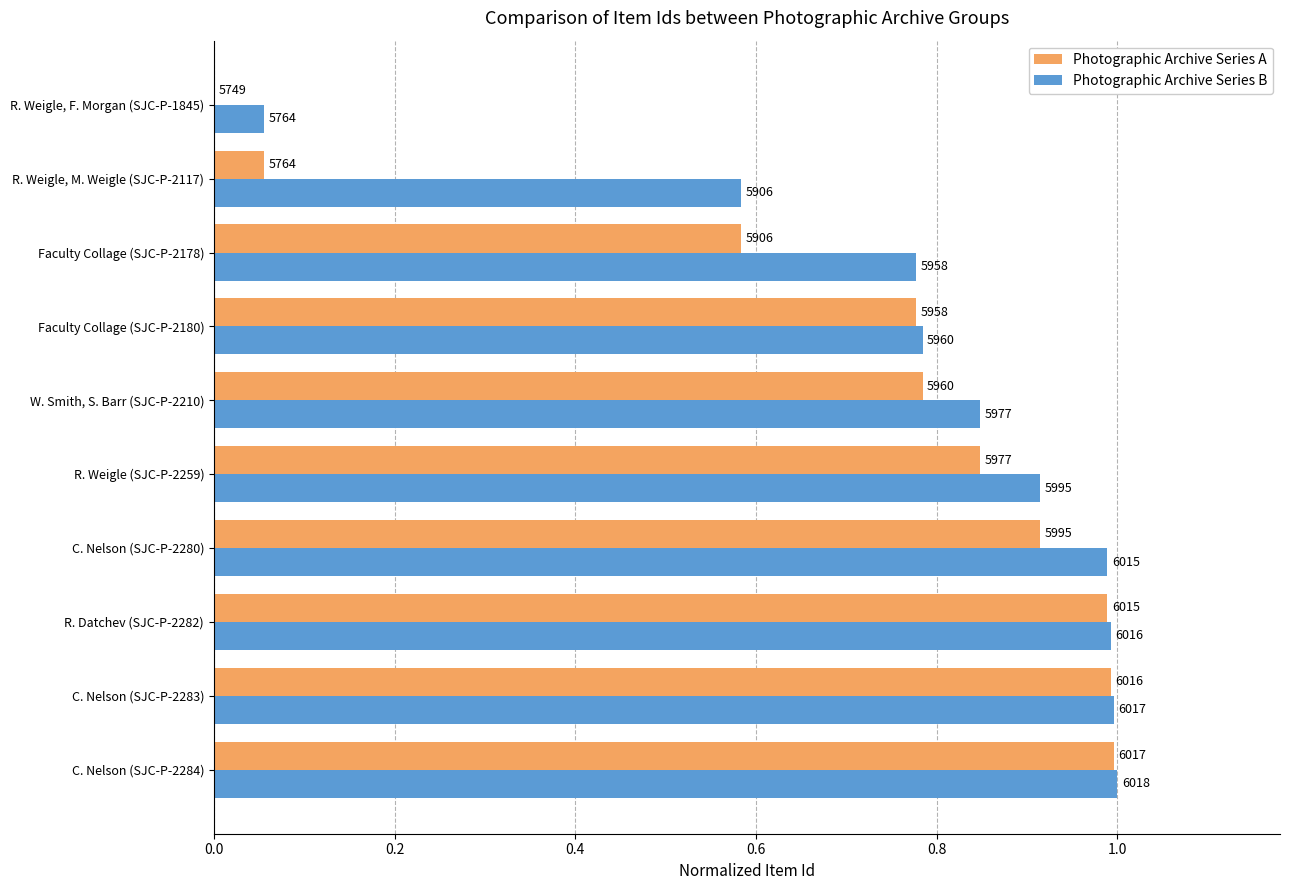

Reading right to left, extract all data points from this chart.

Photographic Archive Series A: 0.0	0.1	0.6	0.8	0.8	0.8	0.9	1.0	1.0	1.0
Photographic Archive Series B: 0.1	0.6	0.8	0.8	0.8	0.9	1.0	1.0	1.0	1.0